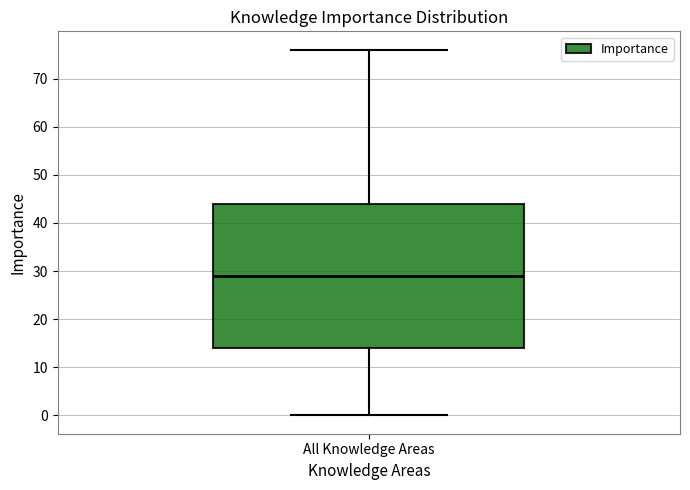

Where does the median line of the box for All Knowledge Areas sit on the y-axis? The values are not printed on the chart, so give them approximately, as read against the axis.

29